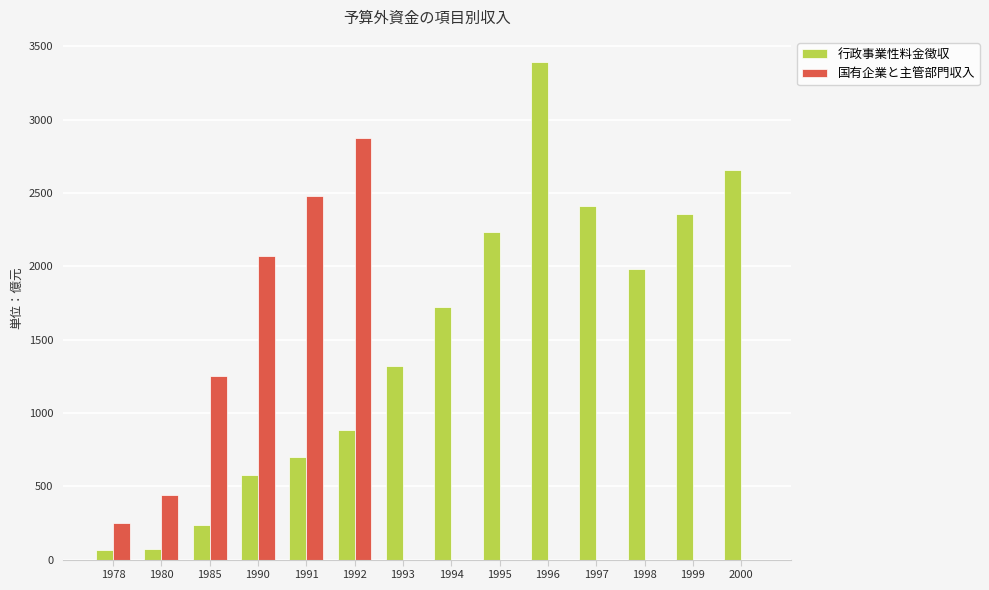

Where is 国有企業と主管部門収入 nearest to the value 1439?

1985